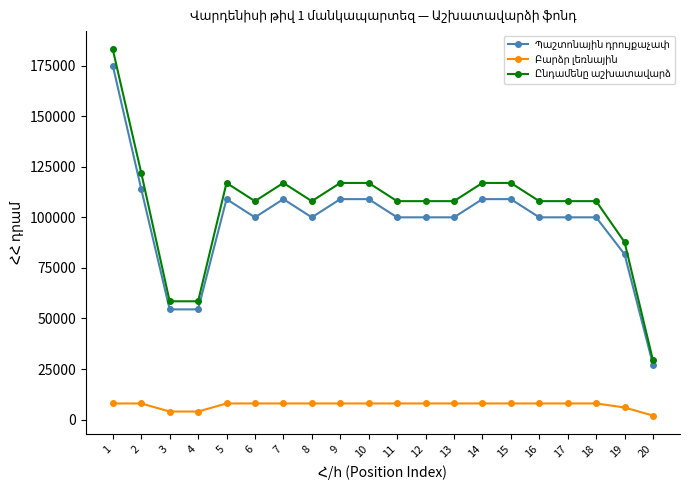

What is the difference between the highest and lowest values at 5?

109000